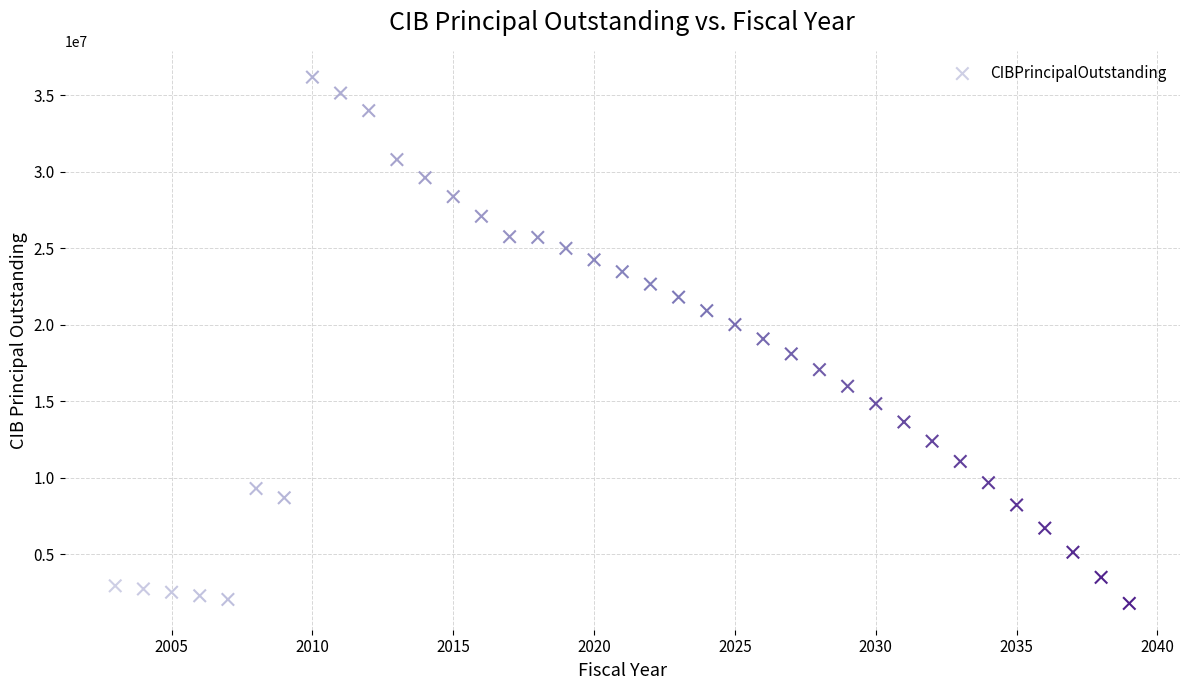

What is the range of Y values (max minus min)?

34400000